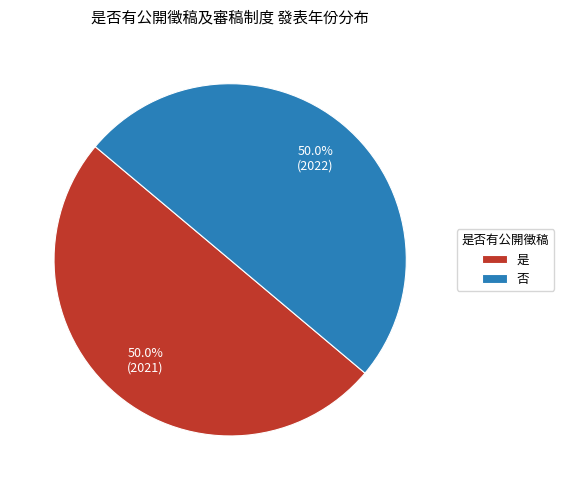

Combined, what portion of the pie is 是 and 否?

100.0%